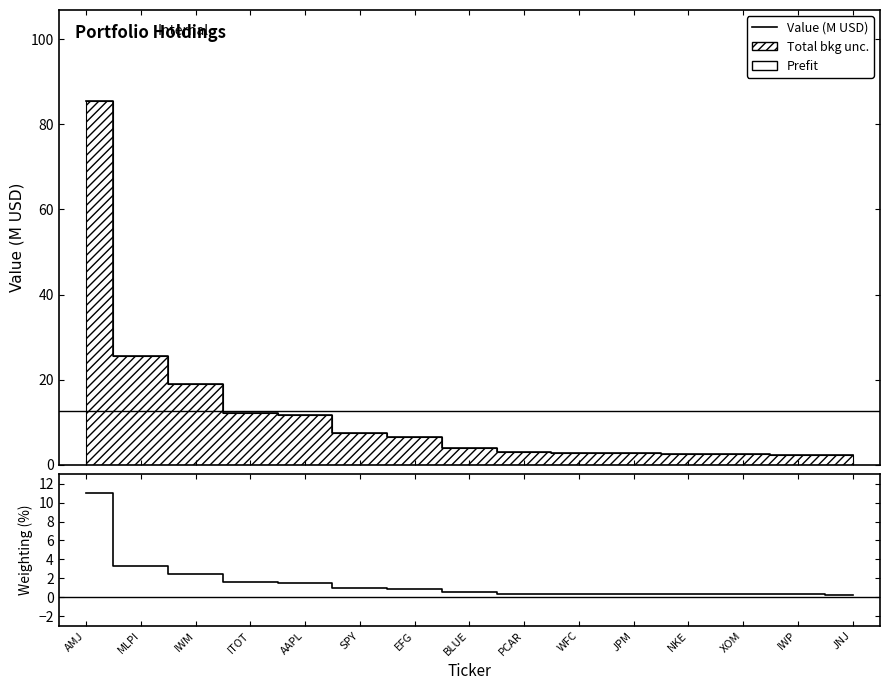

True or false: Weighting and Value intersect in this chart.

False